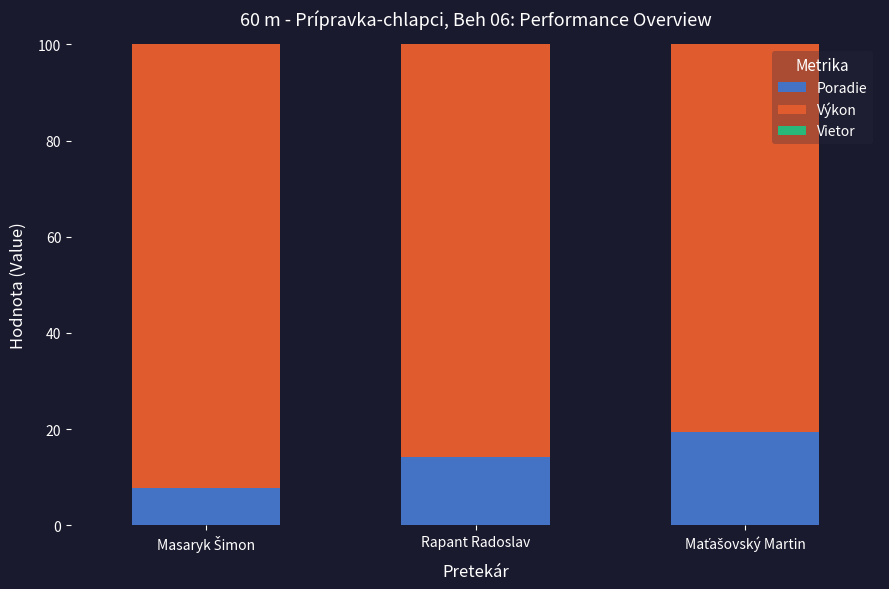

Where is Poradie nearest to the value 13?

Rapant Radoslav